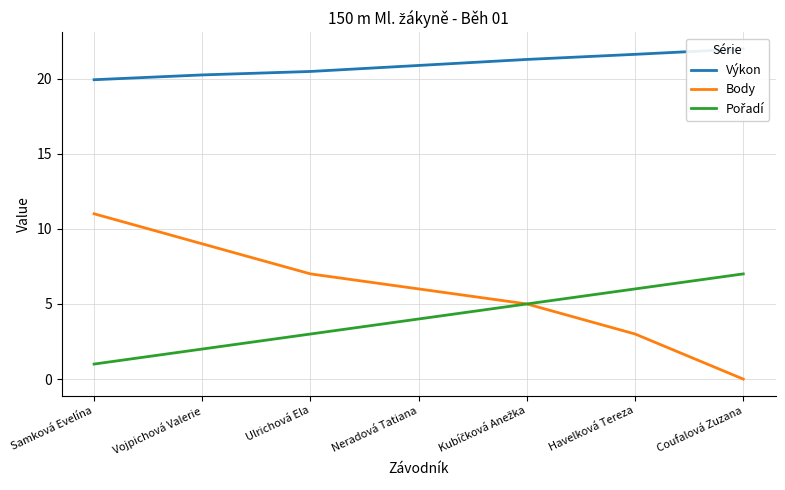

True or false: Body and Pořadí intersect in this chart.

False